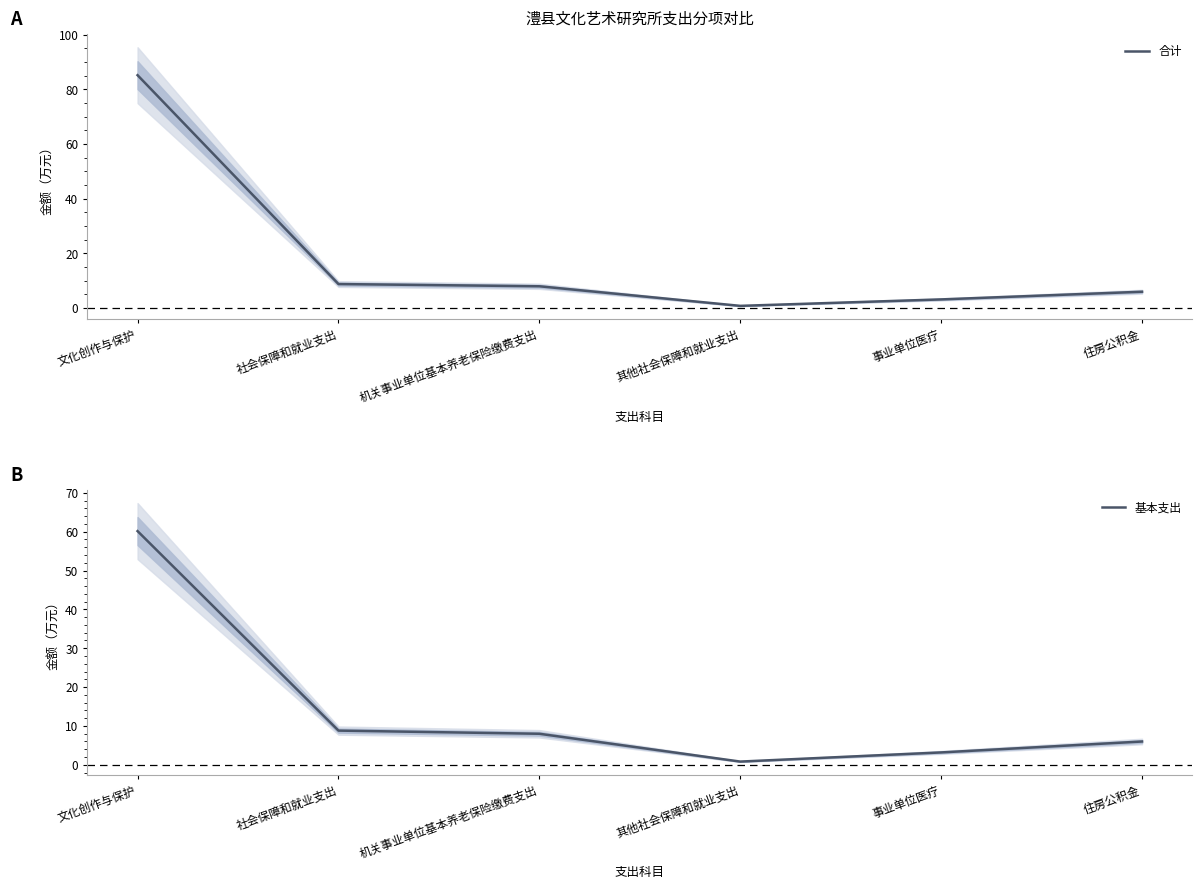

Rank the series at 社会保障和就业支出 from lowest to highest value.

合计, 基本支出